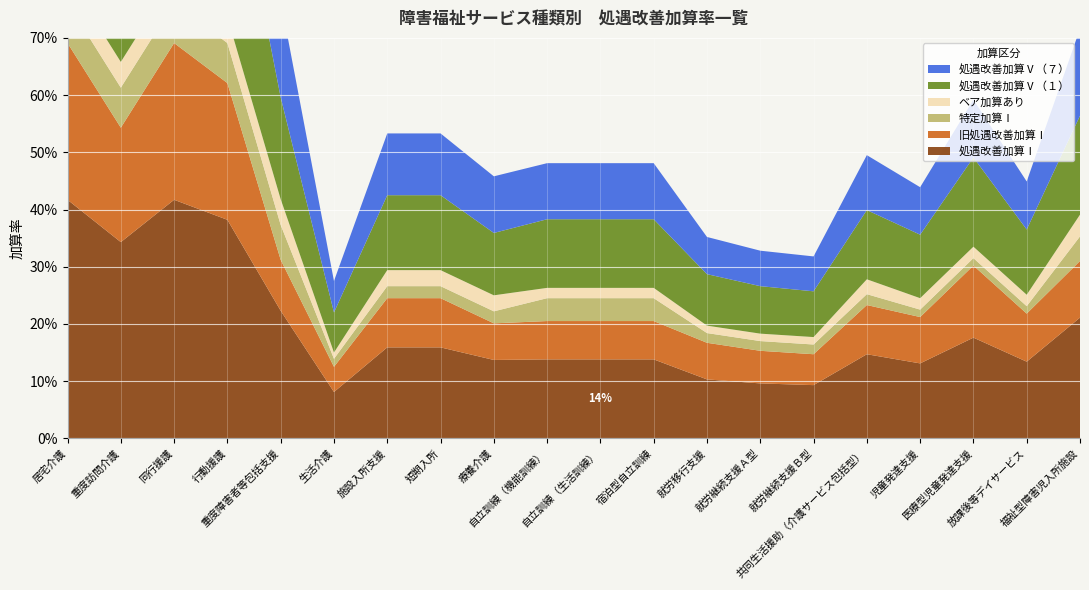

Reading left to right, transcribe all the data shown in this chart.

処遇改善加算Ⅰ: 居宅介護=0.4	重度訪問介護=0.3	同行援護=0.4	行動援護=0.4	重度障害者等包括支援=0.2	生活介護=0.1	施設入所支援=0.2	短期入所=0.2	療養介護=0.1	自立訓練（機能訓練）=0.1	自立訓練（生活訓練）=0.1	宿泊型自立訓練=0.1	就労移行支援=0.1	就労継続支援Ａ型=0.1	就労継続支援Ｂ型=0.1	共同生活援助（介護サービス包括型）=0.1	児童発達支援=0.1	医療型児童発達支援=0.2	放課後等デイサービス=0.1	福祉型障害児入所施設=0.2
旧処遇改善加算Ⅰ: 居宅介護=0.3	重度訪問介護=0.2	同行援護=0.3	行動援護=0.2	重度障害者等包括支援=0.1	生活介護=0.0	施設入所支援=0.1	短期入所=0.1	療養介護=0.1	自立訓練（機能訓練）=0.1	自立訓練（生活訓練）=0.1	宿泊型自立訓練=0.1	就労移行支援=0.1	就労継続支援Ａ型=0.1	就労継続支援Ｂ型=0.1	共同生活援助（介護サービス包括型）=0.1	児童発達支援=0.1	医療型児童発達支援=0.1	放課後等デイサービス=0.1	福祉型障害児入所施設=0.1
特定加算Ⅰ: 居宅介護=0.1	重度訪問介護=0.1	同行援護=0.1	行動援護=0.1	重度障害者等包括支援=0.1	生活介護=0.0	施設入所支援=0.0	短期入所=0.0	療養介護=0.0	自立訓練（機能訓練）=0.0	自立訓練（生活訓練）=0.0	宿泊型自立訓練=0.0	就労移行支援=0.0	就労継続支援Ａ型=0.0	就労継続支援Ｂ型=0.0	共同生活援助（介護サービス包括型）=0.0	児童発達支援=0.0	医療型児童発達支援=0.0	放課後等デイサービス=0.0	福祉型障害児入所施設=0.0
ベア加算あり: 居宅介護=0.0	重度訪問介護=0.0	同行援護=0.0	行動援護=0.0	重度障害者等包括支援=0.0	生活介護=0.0	施設入所支援=0.0	短期入所=0.0	療養介護=0.0	自立訓練（機能訓練）=0.0	自立訓練（生活訓練）=0.0	宿泊型自立訓練=0.0	就労移行支援=0.0	就労継続支援Ａ型=0.0	就労継続支援Ｂ型=0.0	共同生活援助（介護サービス包括型）=0.0	児童発達支援=0.0	医療型児童発達支援=0.0	放課後等デイサービス=0.0	福祉型障害児入所施設=0.0
処遇改善加算Ⅴ（１）: 居宅介護=0.4	重度訪問介護=0.3	同行援護=0.4	行動援護=0.3	重度障害者等包括支援=0.2	生活介護=0.1	施設入所支援=0.1	短期入所=0.1	療養介護=0.1	自立訓練（機能訓練）=0.1	自立訓練（生活訓練）=0.1	宿泊型自立訓練=0.1	就労移行支援=0.1	就労継続支援Ａ型=0.1	就労継続支援Ｂ型=0.1	共同生活援助（介護サービス包括型）=0.1	児童発達支援=0.1	医療型児童発達支援=0.2	放課後等デイサービス=0.1	福祉型障害児入所施設=0.2
処遇改善加算Ⅴ（７）: 居宅介護=0.3	重度訪問介護=0.2	同行援護=0.3	行動援護=0.2	重度障害者等包括支援=0.2	生活介護=0.1	施設入所支援=0.1	短期入所=0.1	療養介護=0.1	自立訓練（機能訓練）=0.1	自立訓練（生活訓練）=0.1	宿泊型自立訓練=0.1	就労移行支援=0.1	就労継続支援Ａ型=0.1	就労継続支援Ｂ型=0.1	共同生活援助（介護サービス包括型）=0.1	児童発達支援=0.1	医療型児童発達支援=0.1	放課後等デイサービス=0.1	福祉型障害児入所施設=0.2